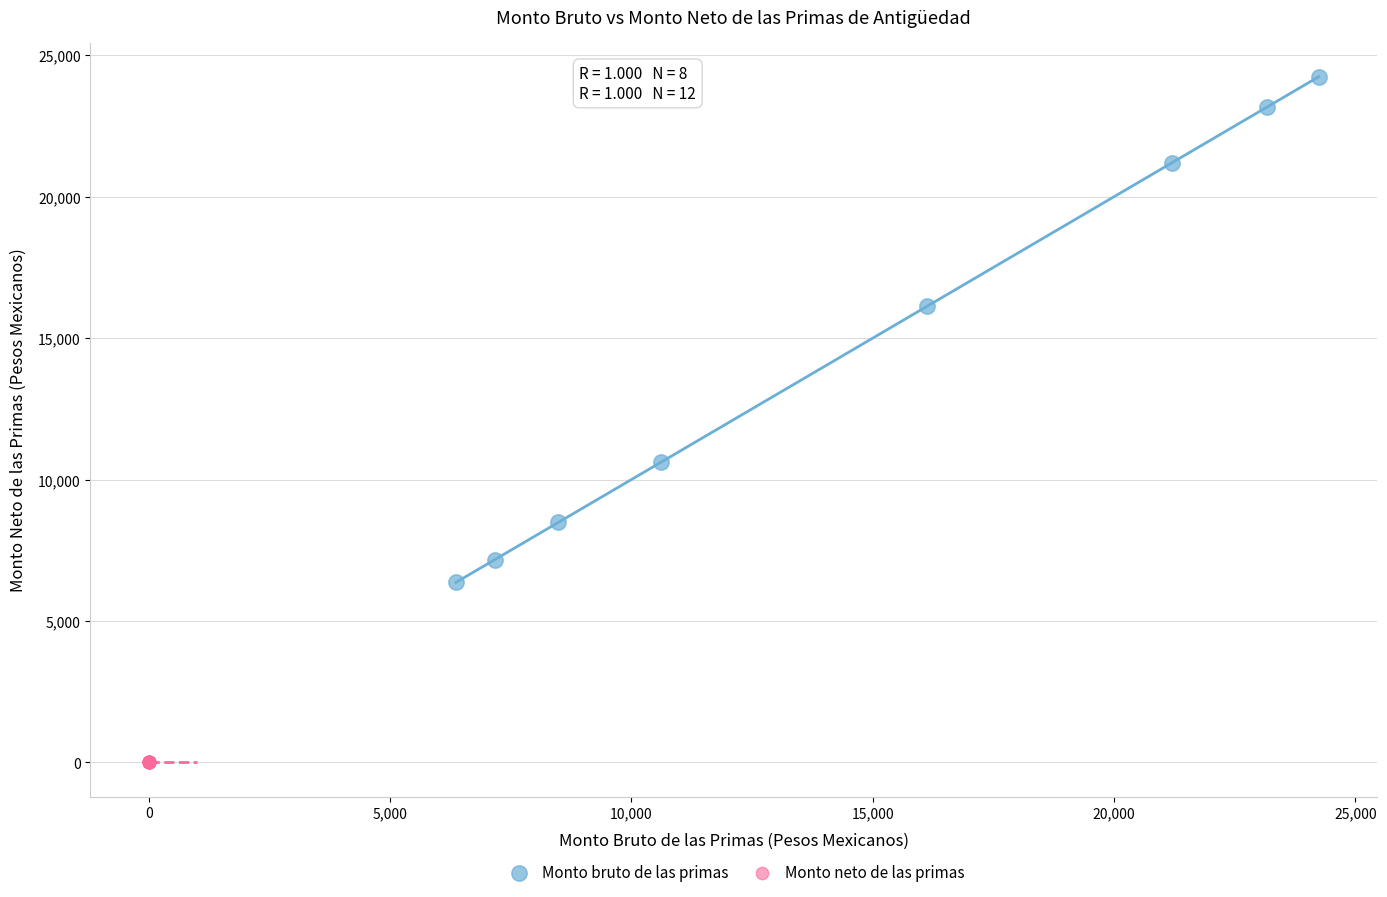

Which series reaches the maximum Y coordinate?

Monto bruto de las primas